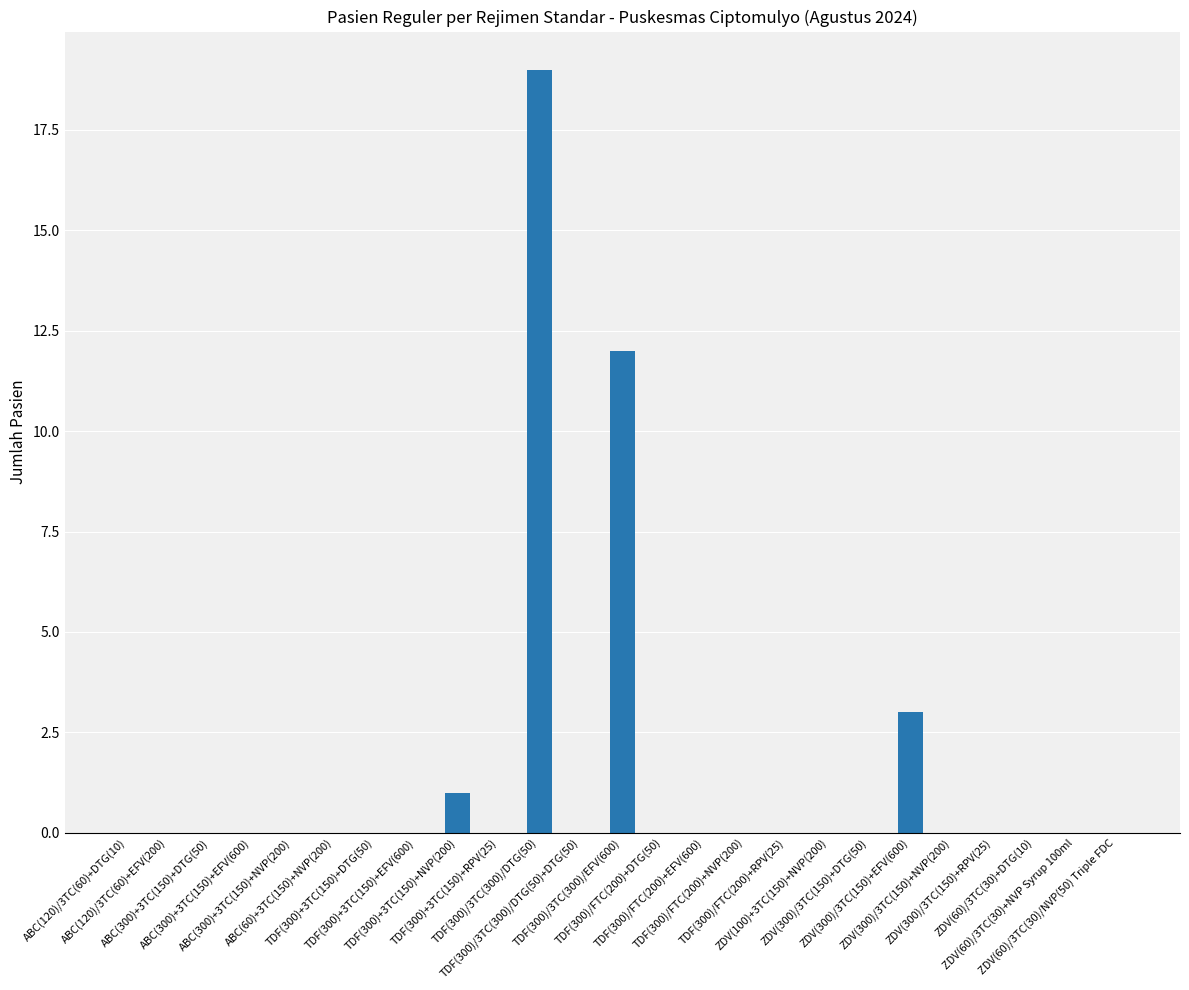

Reading left to right, transcribe all the data shown in this chart.

0	0	0	0	0	0	0	0	1	0	19	0	12	0	0	0	0	0	0	3	0	0	0	0	0